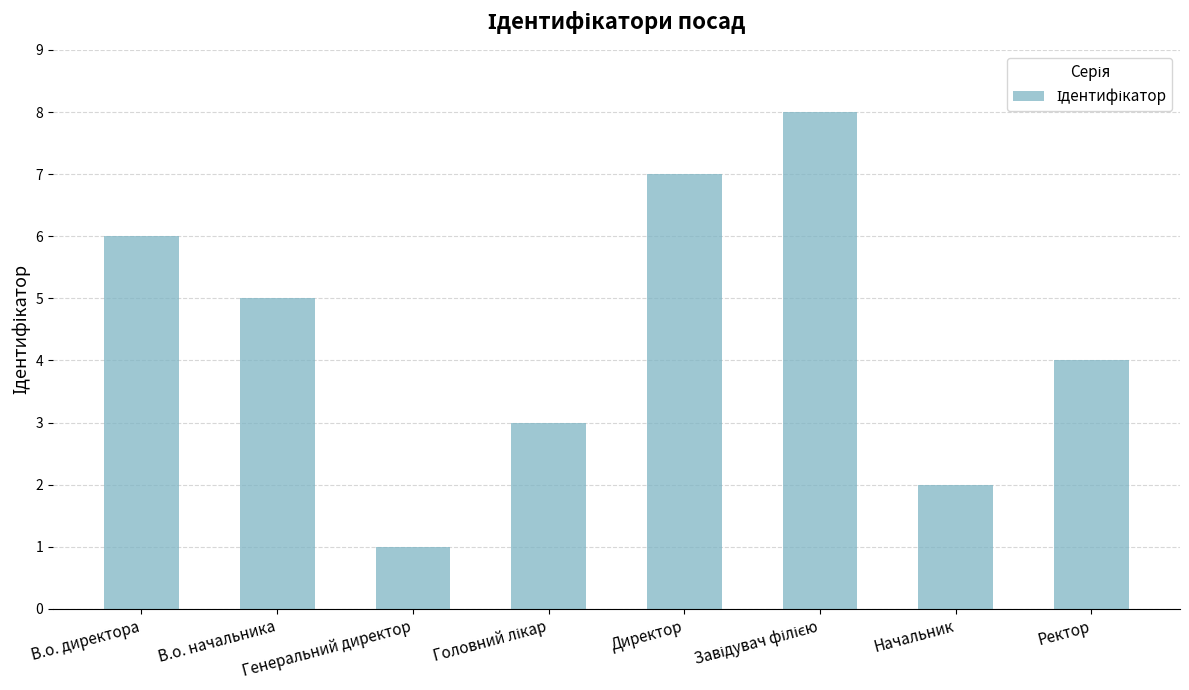

Reading left to right, transcribe all the data shown in this chart.

6	5	1	3	7	8	2	4